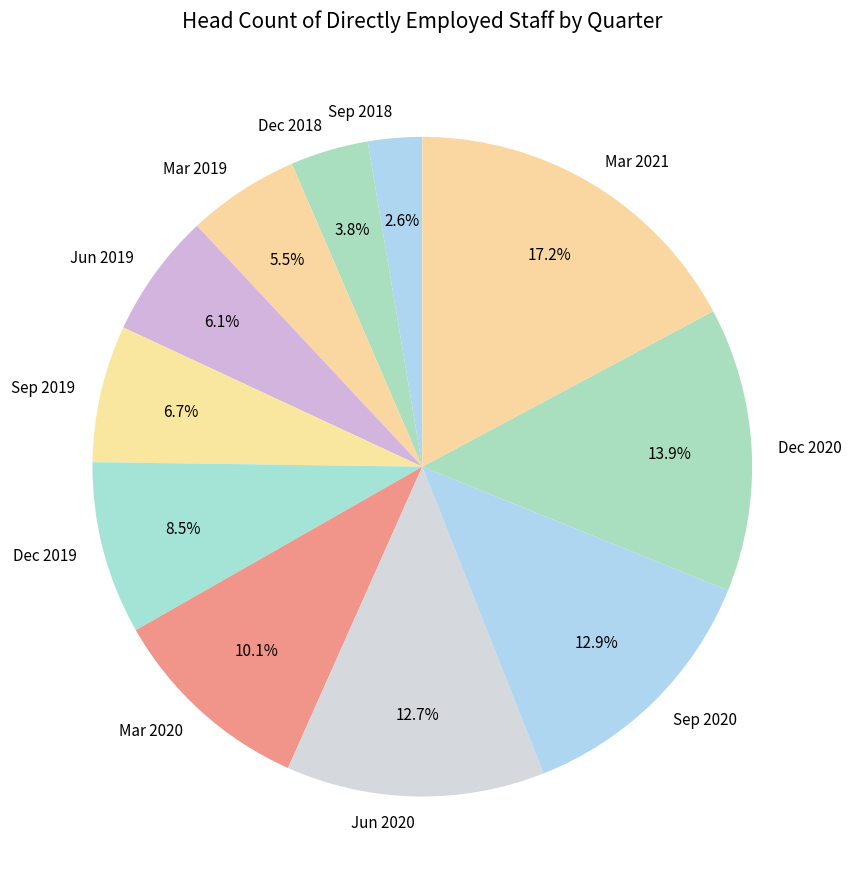

Between Mar 2021 and Sep 2020, which is larger?

Mar 2021